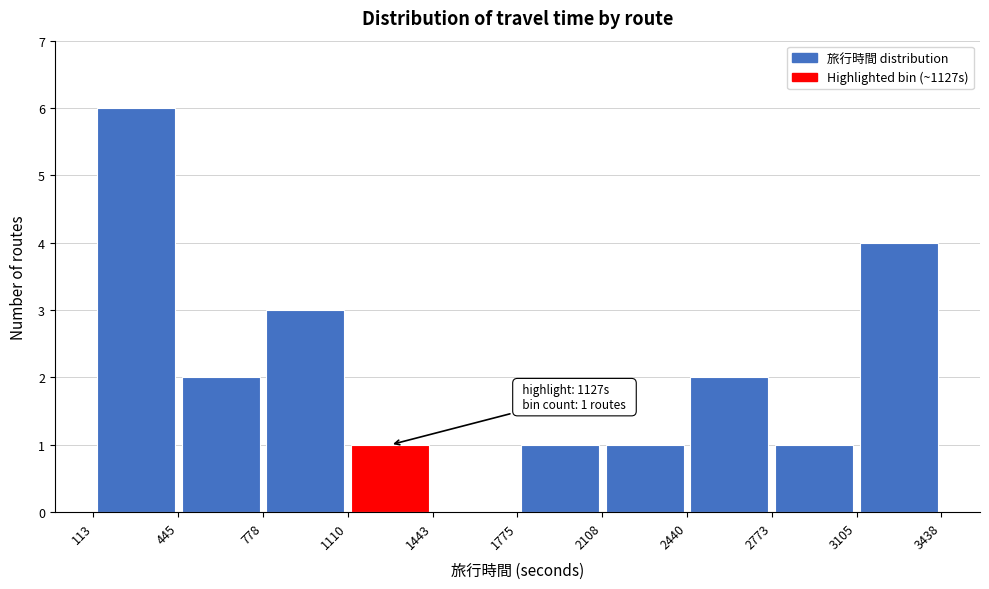

Which range on the x-axis has the tallest bar?

113 to 445